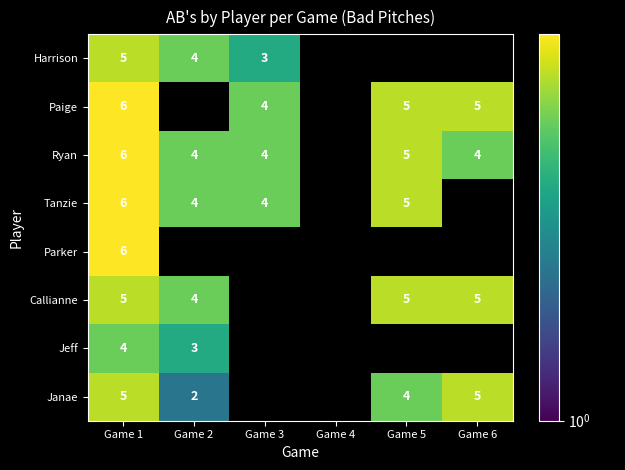

What is the difference between the highest and lowest values at Game 2?

2.0